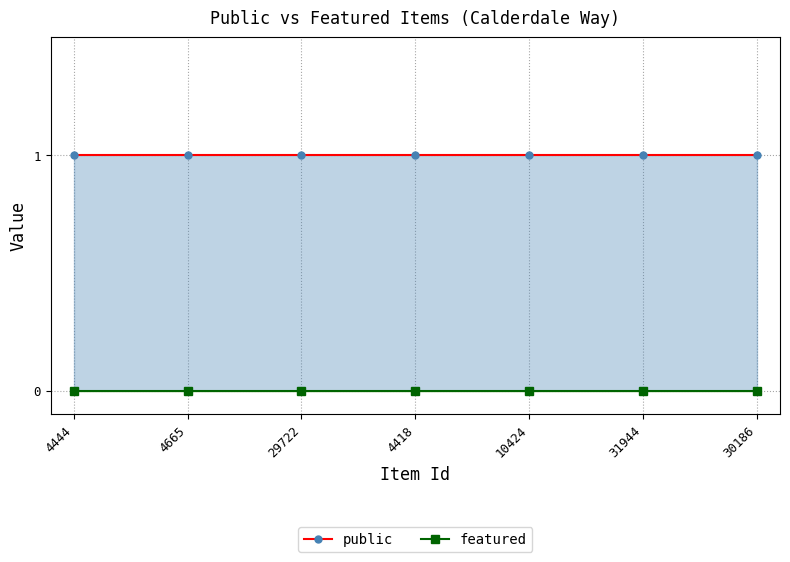

List the series in order of their overall mean, lowest first.

featured, public